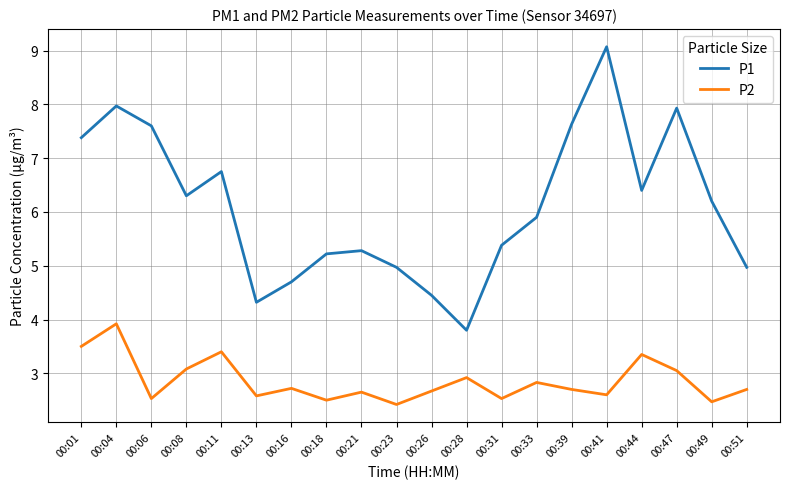

List the series in order of their overall mean, highest first.

P1, P2